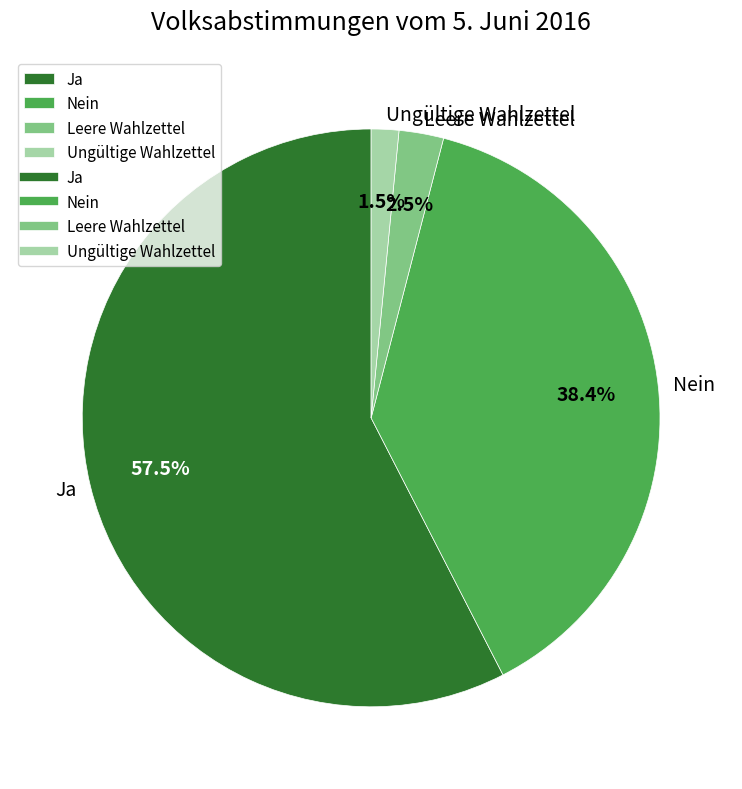

Is there any slice that represents more than half of the pie?

Yes